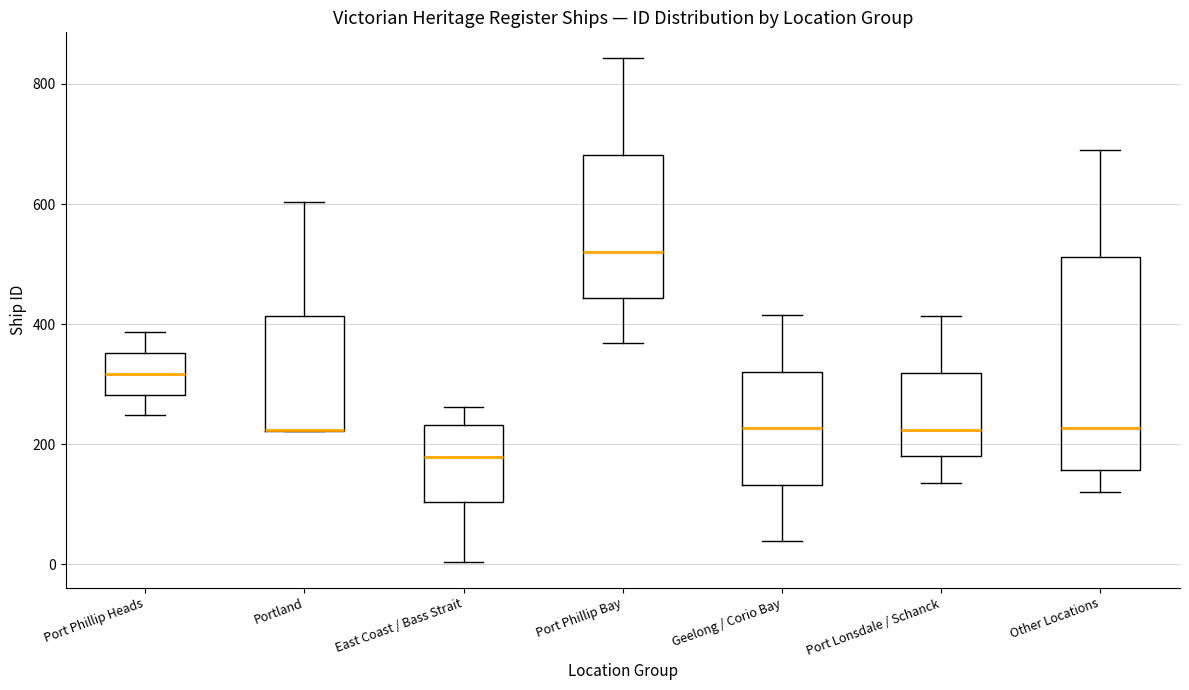

Which box is the tallest, from its lower edge to its upper edge?

Other Locations